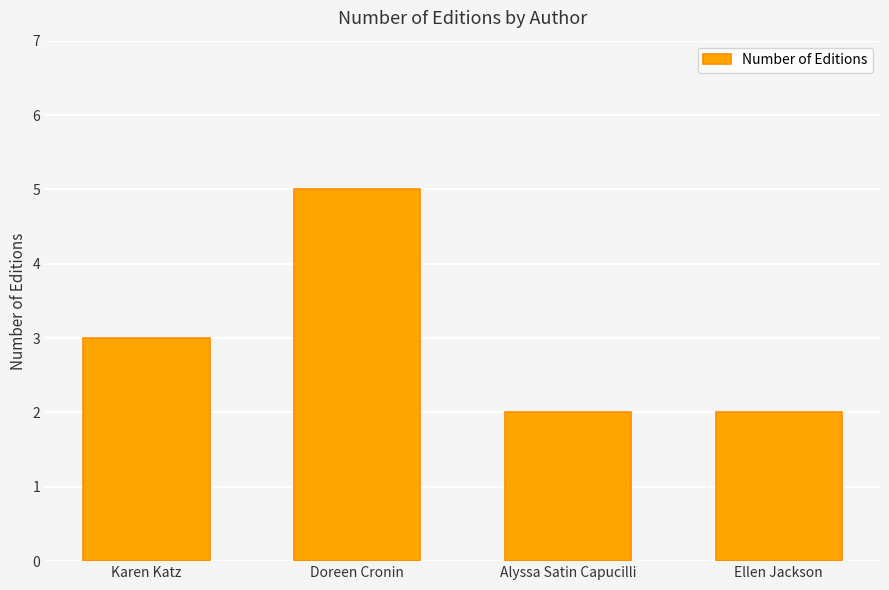

What is the average value?

3